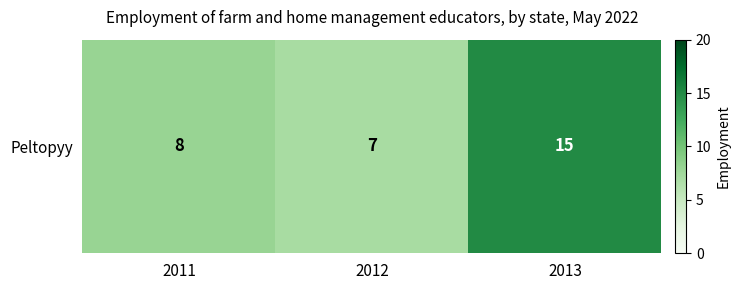

What is the greatest value displayed?

15